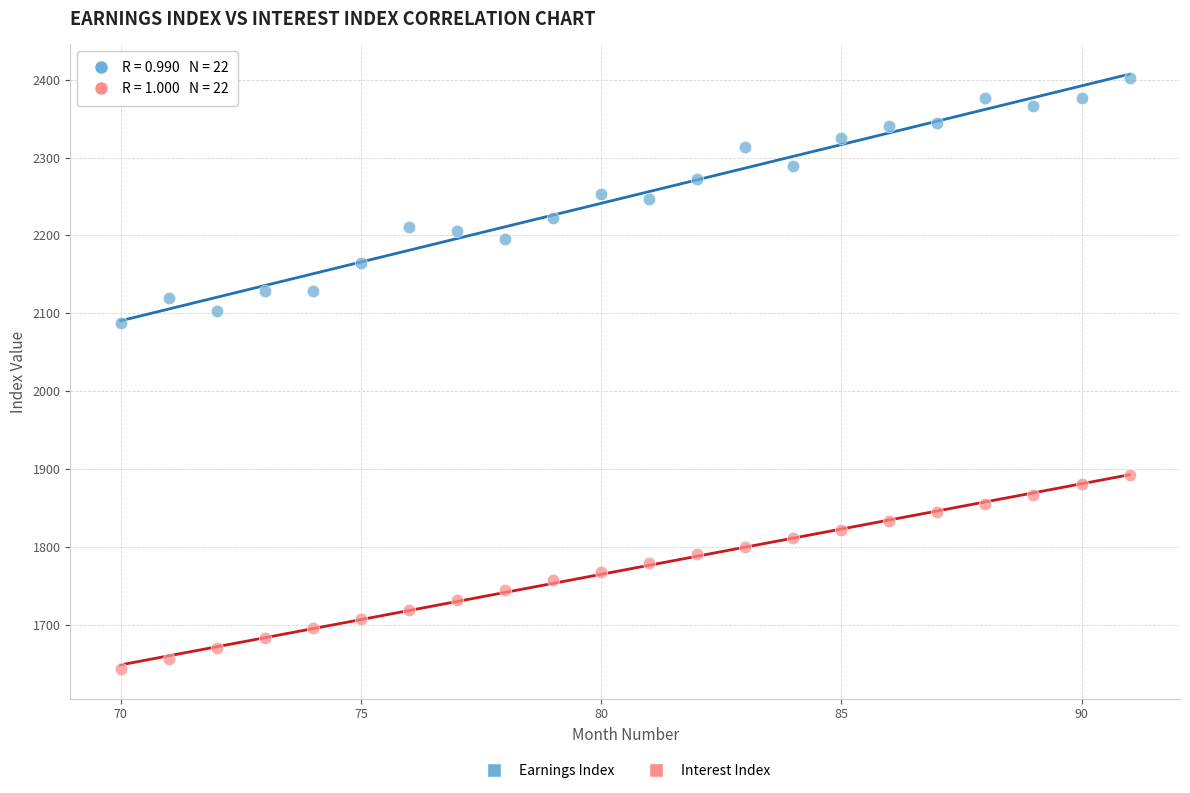

Across all data points, what is the range of Y values (max minus min)?

759